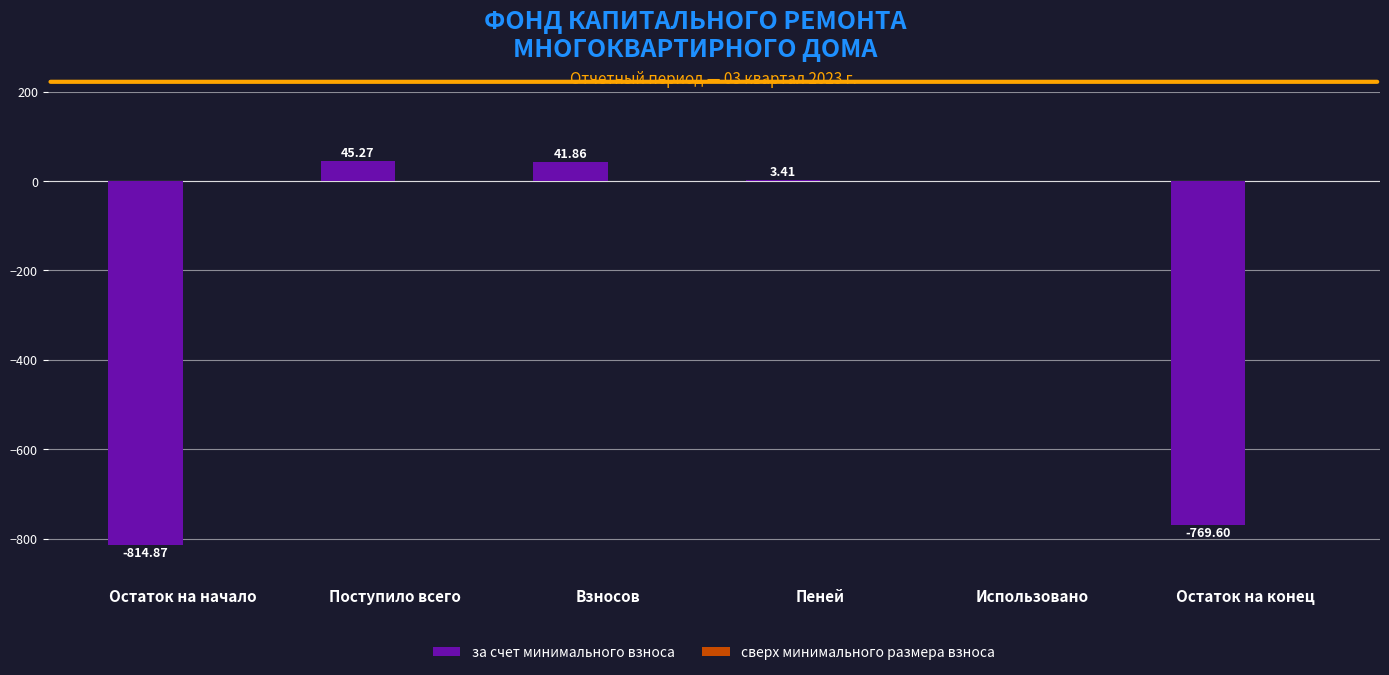

How many categories are shown in the chart?

6